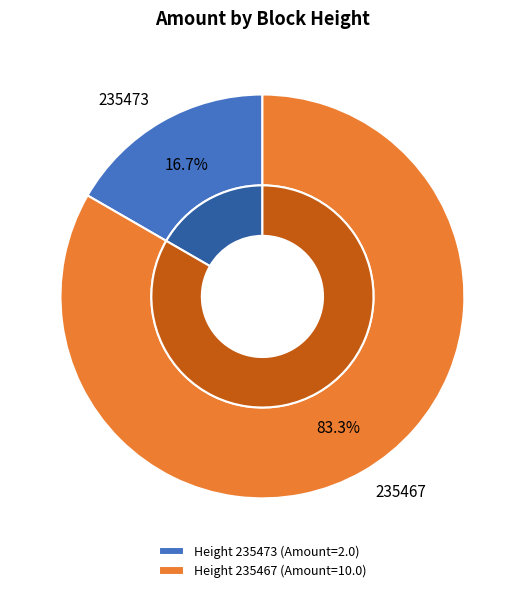

What percentage is the 235473 slice, to the nearest percent?

17%